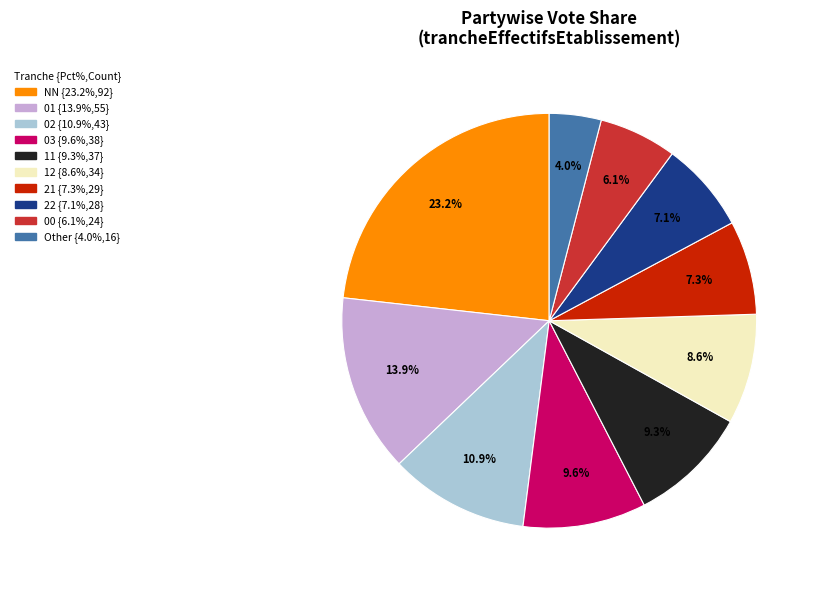

How many slices are in this pie chart?

10